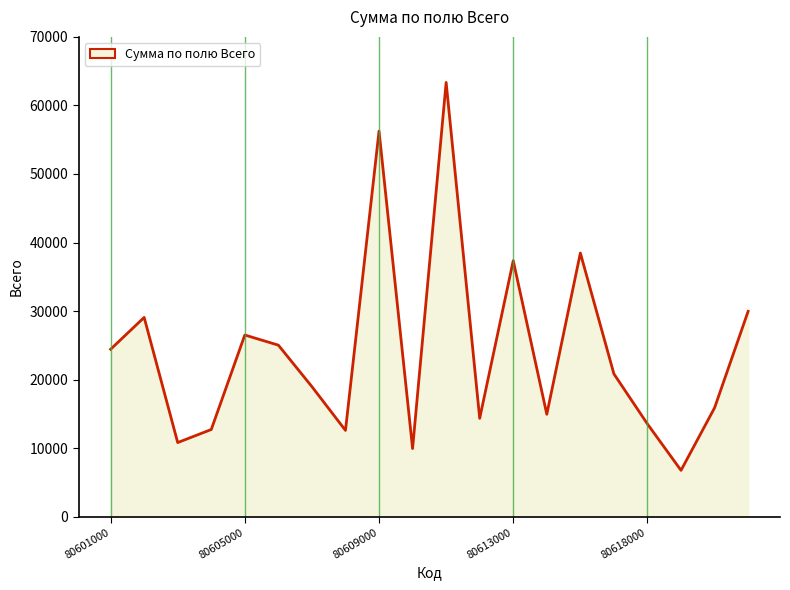

What is the difference between the maximum and minimum values?

56591